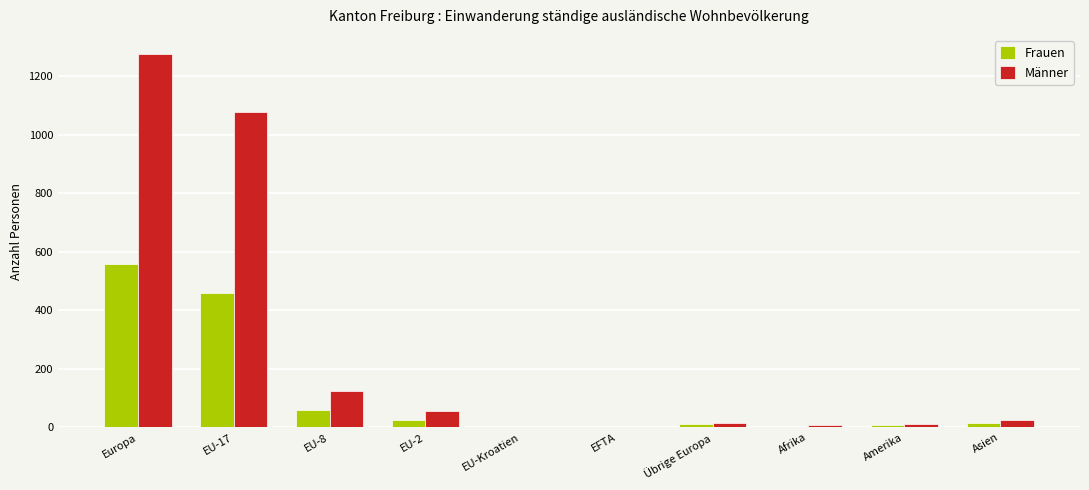

Is it true that Frauen equals 208 at Europa?

False